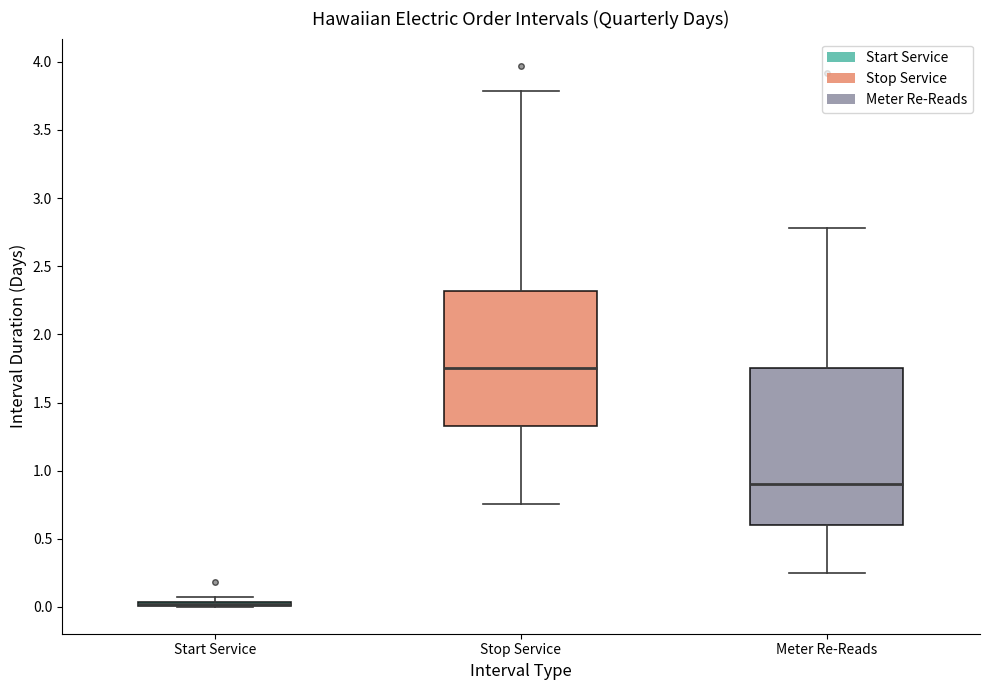

Where is the lower edge of the box for Meter Re-Reads on the y-axis? The values are not printed on the chart, so give them approximately, as read against the axis.

0.60